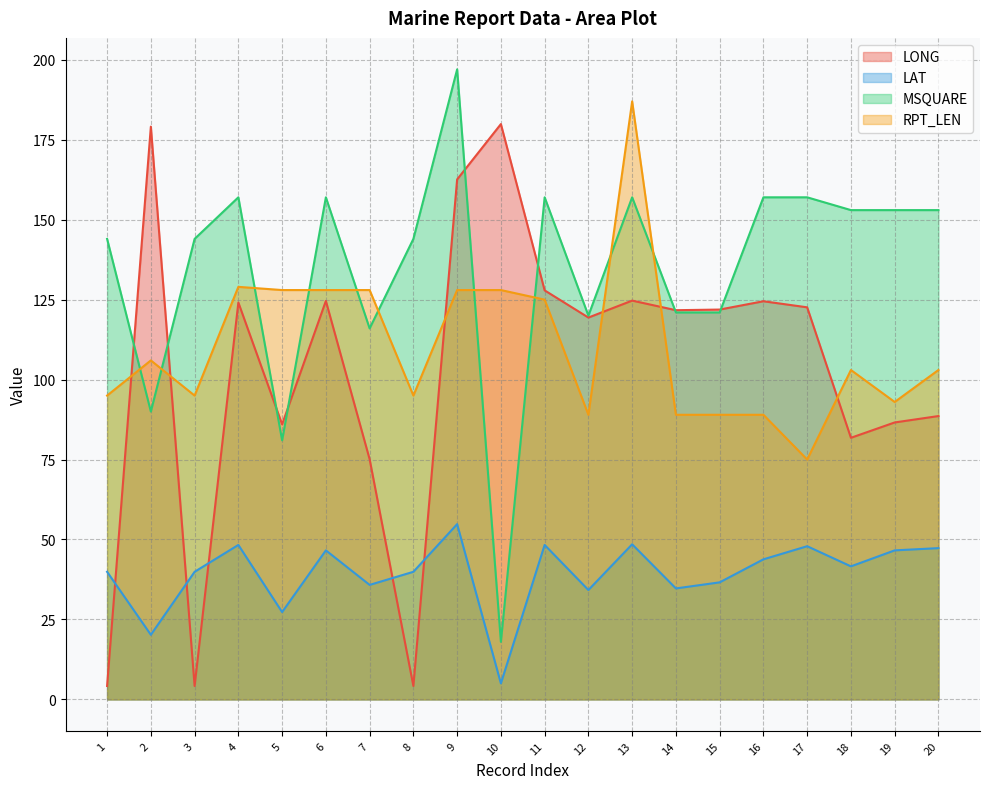

Reading right to left, what are all the values shown in this chart?

LONG: 88.6	86.6	81.8	122.6	124.5	121.9	121.7	124.7	119.4	127.9	179.9	162.6	4.2	75.1	124.6	86.0	124.1	4.2	179.1	4.2
LAT: 47.3	46.6	41.6	47.9	43.8	36.6	34.7	48.5	34.2	48.3	5.0	54.8	39.9	35.8	46.6	27.3	48.3	39.9	20.2	39.9
MSQUARE: 153.0	153.0	153.0	157.0	157.0	121.0	121.0	157.0	120.0	157.0	18.0	197.0	144.0	116.0	157.0	81.0	157.0	144.0	90.0	144.0
RPT_LEN: 103.0	93.0	103.0	75.0	89.0	89.0	89.0	187.0	89.0	125.0	128.0	128.0	95.0	128.0	128.0	128.0	129.0	95.0	106.0	95.0